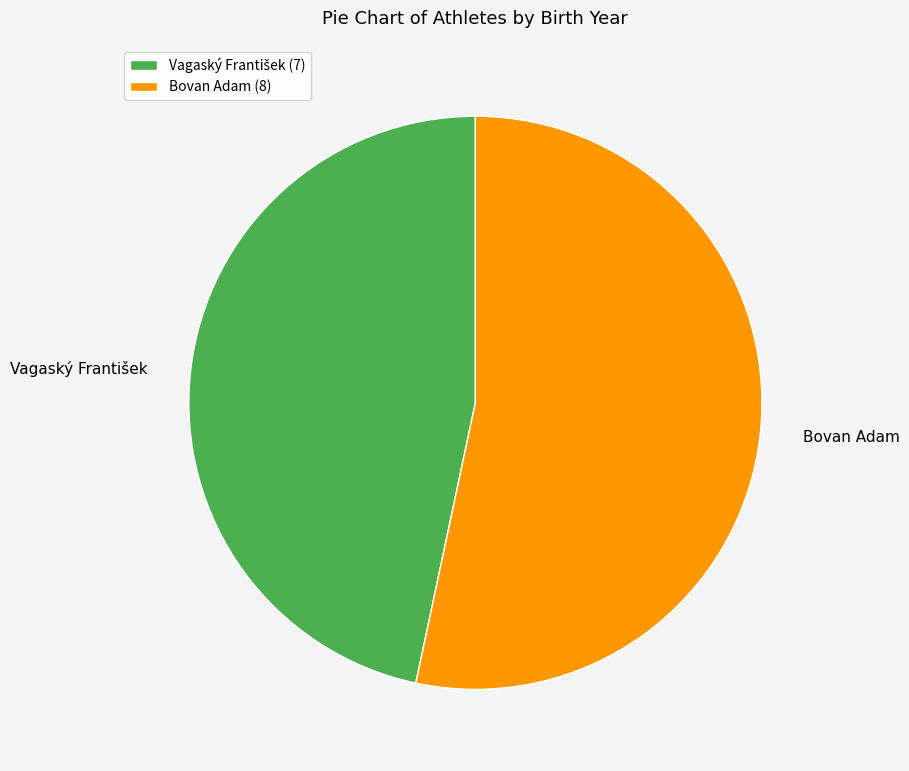

Does Bovan Adam account for over 50% of the chart?

Yes